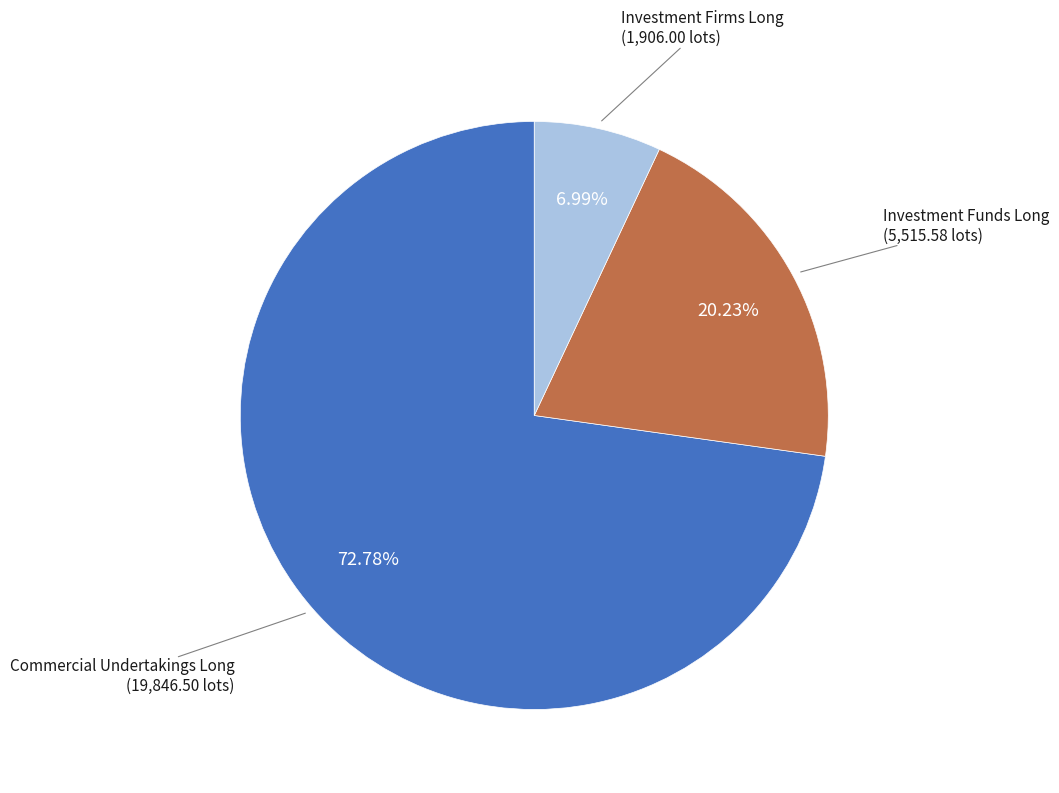

What is the largest slice in the pie chart?

Commercial Undertakings Long